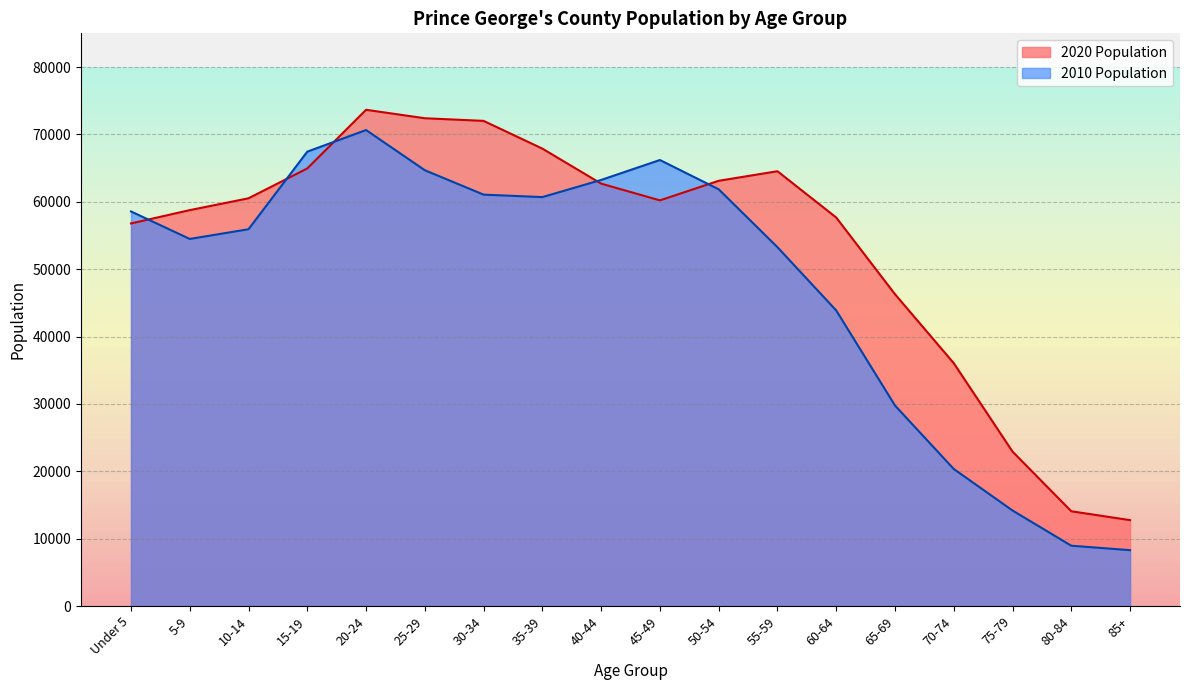

The 2010 Population series shows 27111 at 55-59. True or false?

False